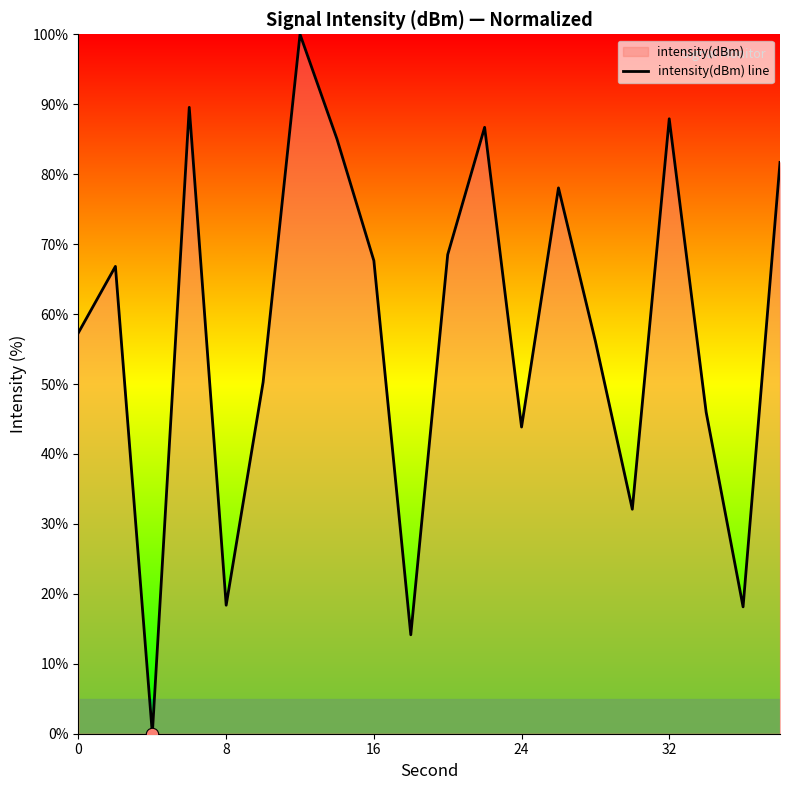

Is it true that the value at 8 is 7.9?

False